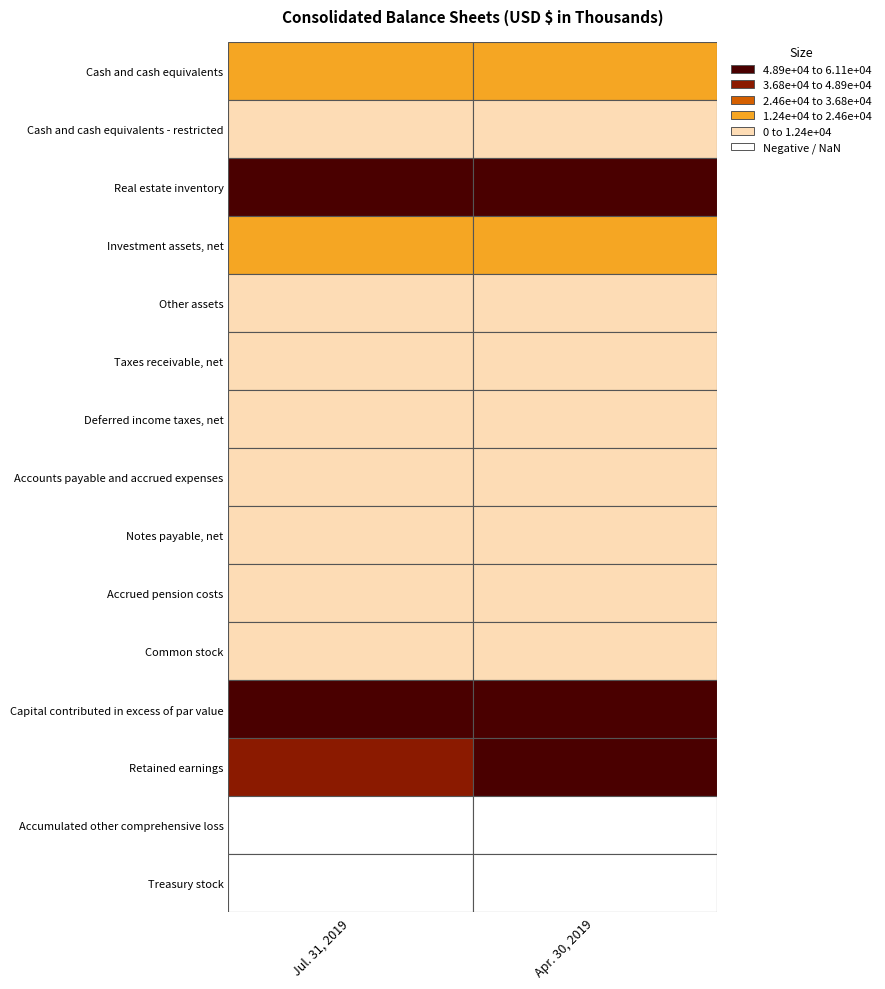

What is the sum of all Deferred income taxes, net values?

9139